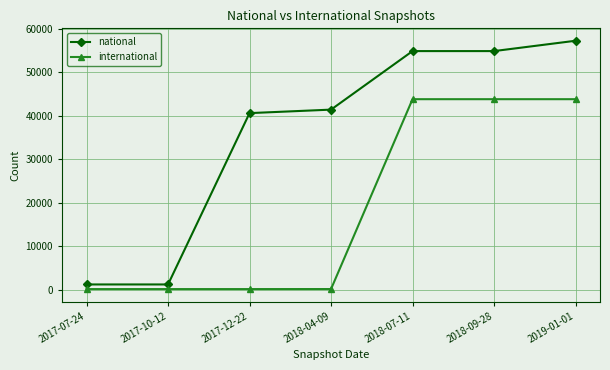

Which series changed the most between 2018-09-28 and 2019-01-01?

national